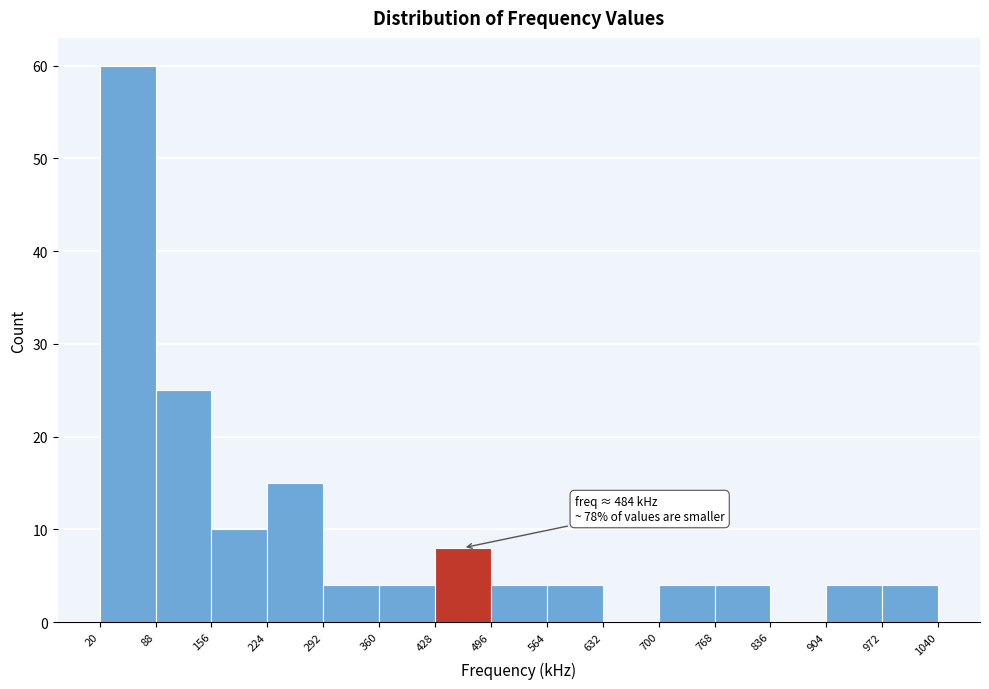

Over which range of the x-axis is the bar tallest?

20 to 88